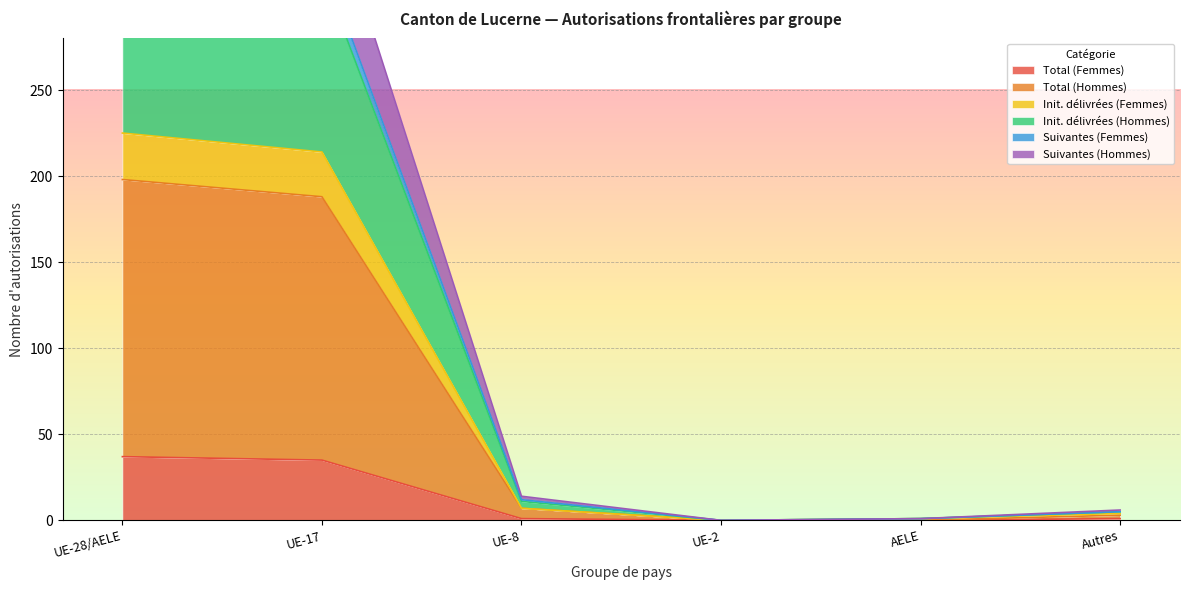

How many lines are shown in the chart?

6